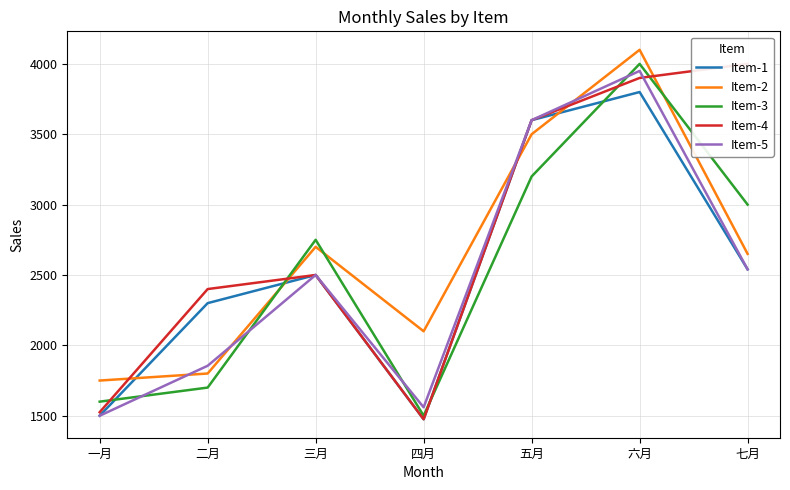

What is the spread (max minus min) of values at 二月?

700